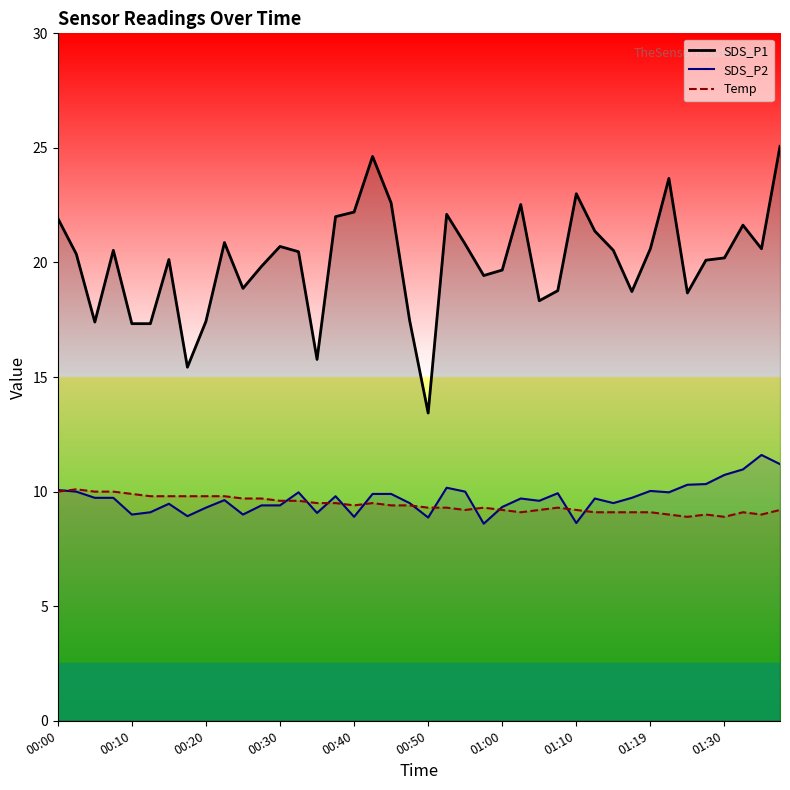

What is the total value across all series at 00:10?

36.2